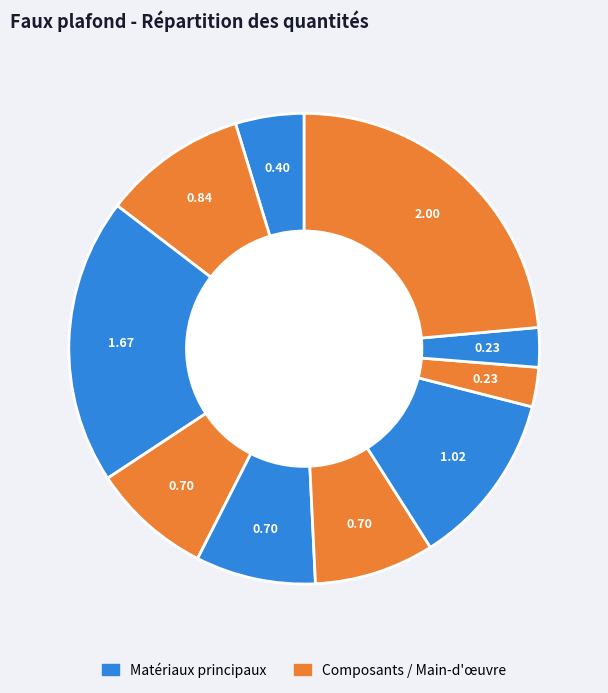

How many segments does this pie chart have?

10